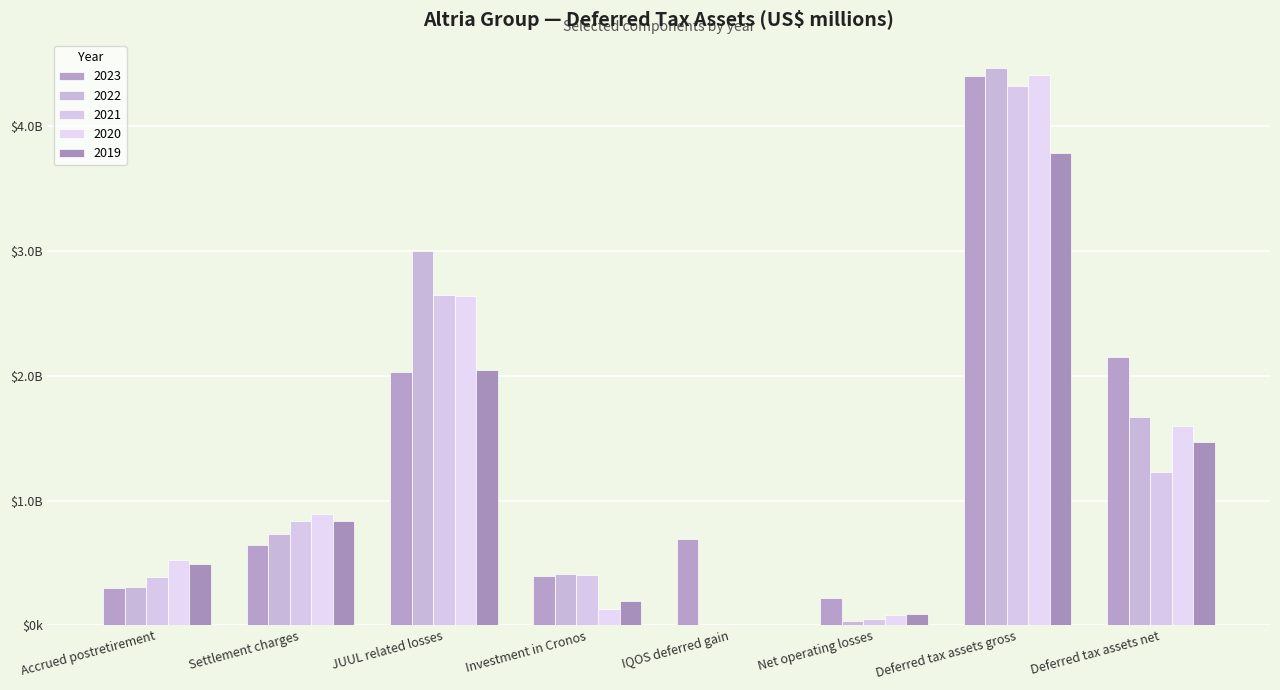

Which label corresponds to the largest value in the chart?

Deferred tax assets gross